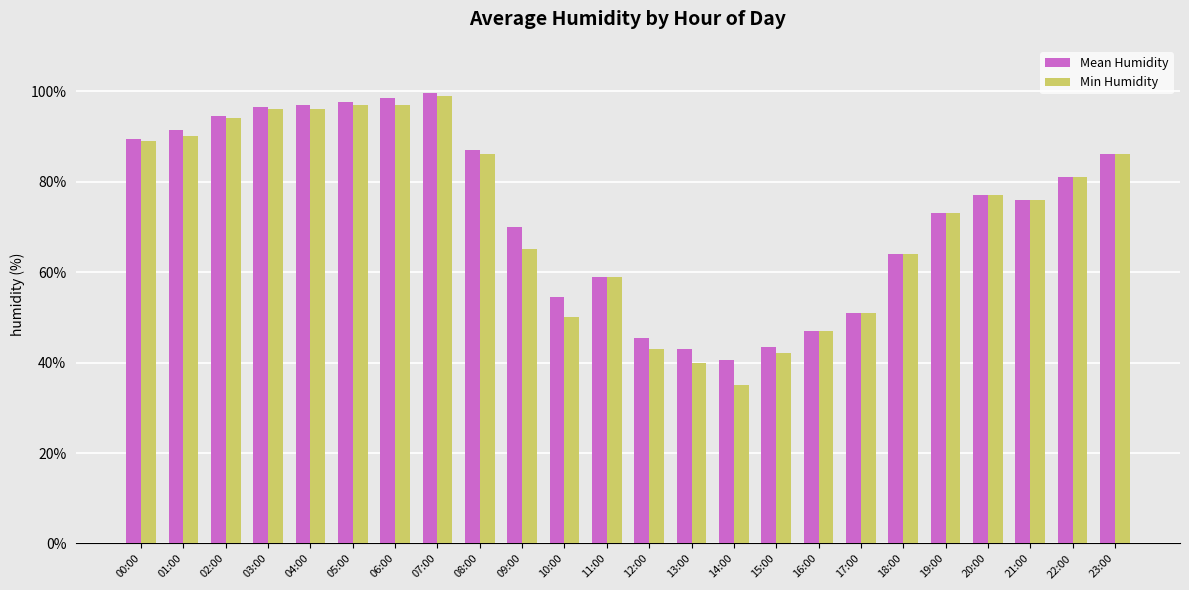

True or false: Mean Humidity has a value of 106.3 at 21:00.

False